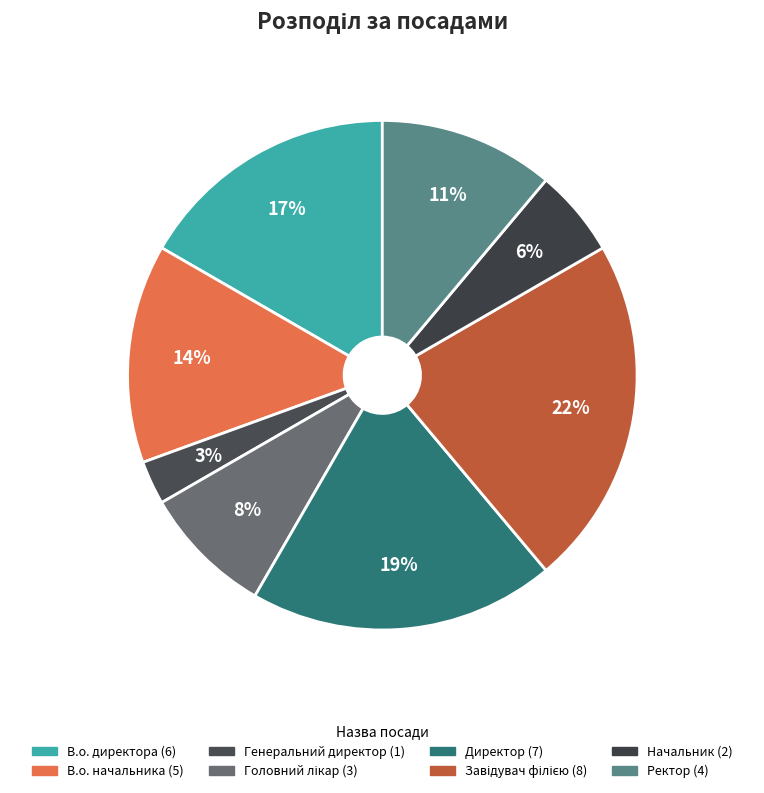

How many segments does this pie chart have?

8